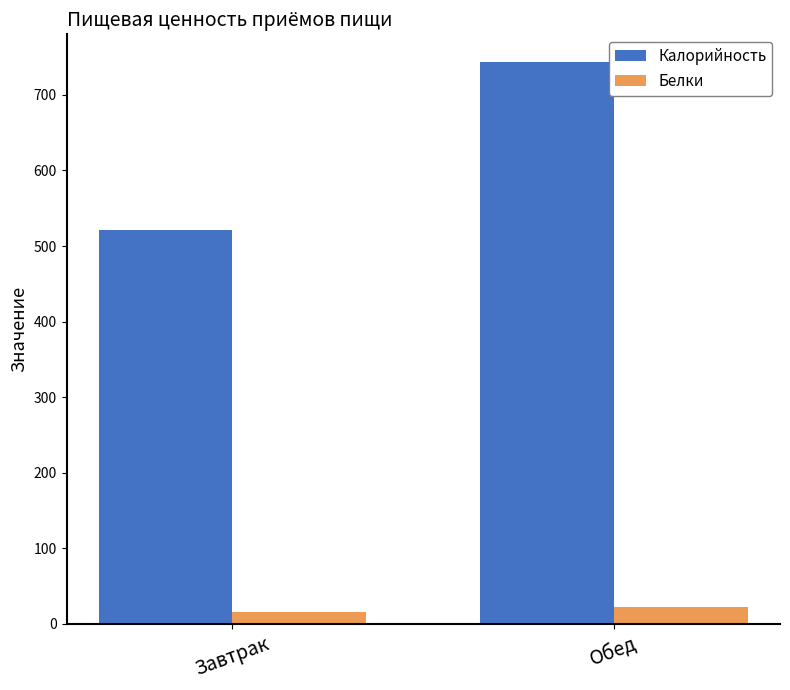

At which label is Калорийность closest to 632?

Завтрак